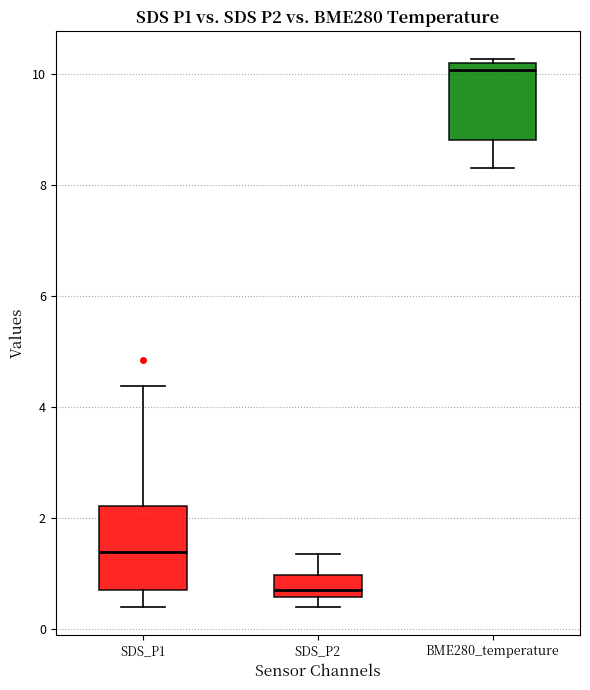

Reading left to right, transcribe this box plot: for each box, give where its median line is, the range the box spans, and where its two whiskers end, as read against the y-axis. The values are not printed on the chart, so give them approximately, as read against the axis.

SDS_P1: median 1.4, box 0.8 to 2.2, whiskers 0.4 to 4.4
SDS_P2: median 0.8, box 0.6 to 1.0, whiskers 0.4 to 1.4
BME280_temperature: median 10.0, box 8.8 to 10.2, whiskers 8.4 to 10.2 (just above the box's upper edge)